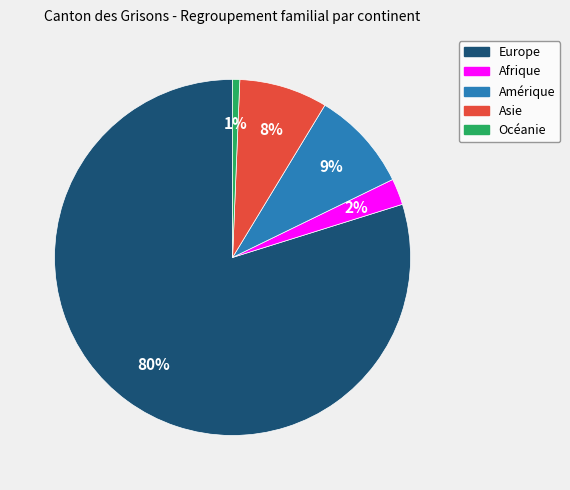

Is the sum of Asie and Afrique greater than half?

No